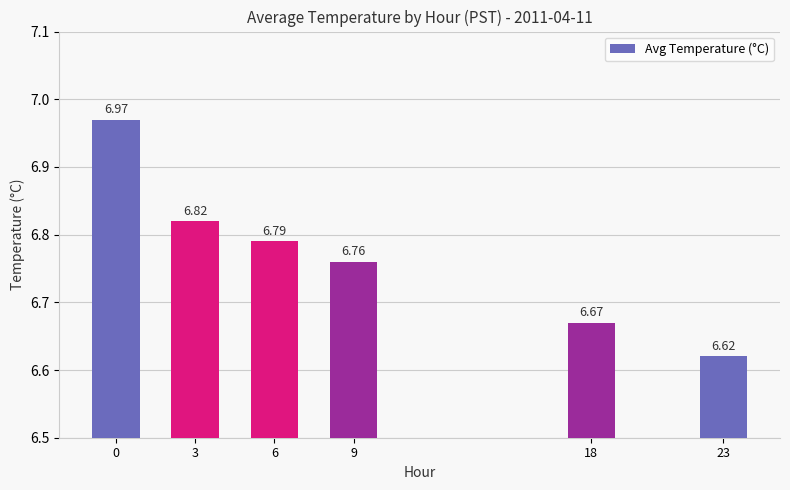

Where is the data nearest to the value 6?

23